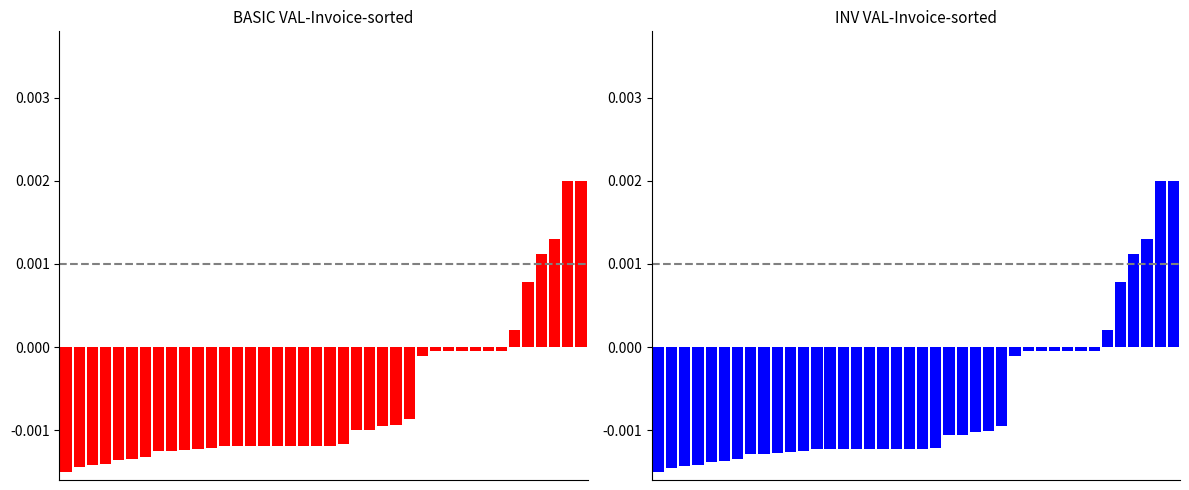

How many bars are there in each group?

2